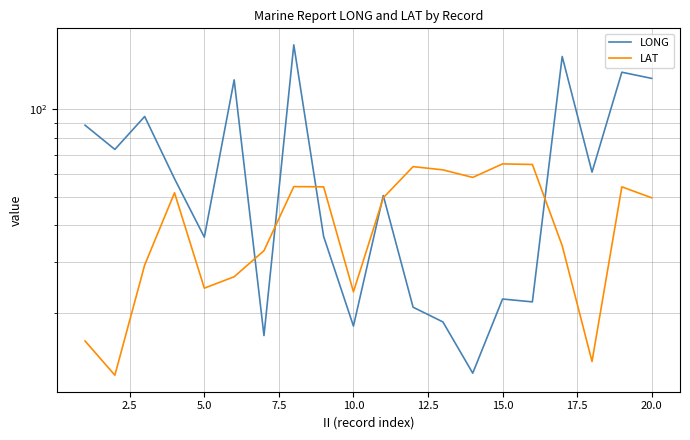

Reading right to left, what are all the values shown in this chart?

LONG: 127.9	134.3	60.9	152.1	21.8	22.3	12.4	18.6	20.9	50.6	18.0	36.6	166.8	16.7	126.4	36.4	57.8	94.6	72.9	88.3
LAT: 49.7	54.2	13.6	34.0	64.7	65.0	58.4	62.0	63.6	49.7	23.6	54.2	54.3	32.7	26.6	24.3	51.7	29.2	12.2	16.0